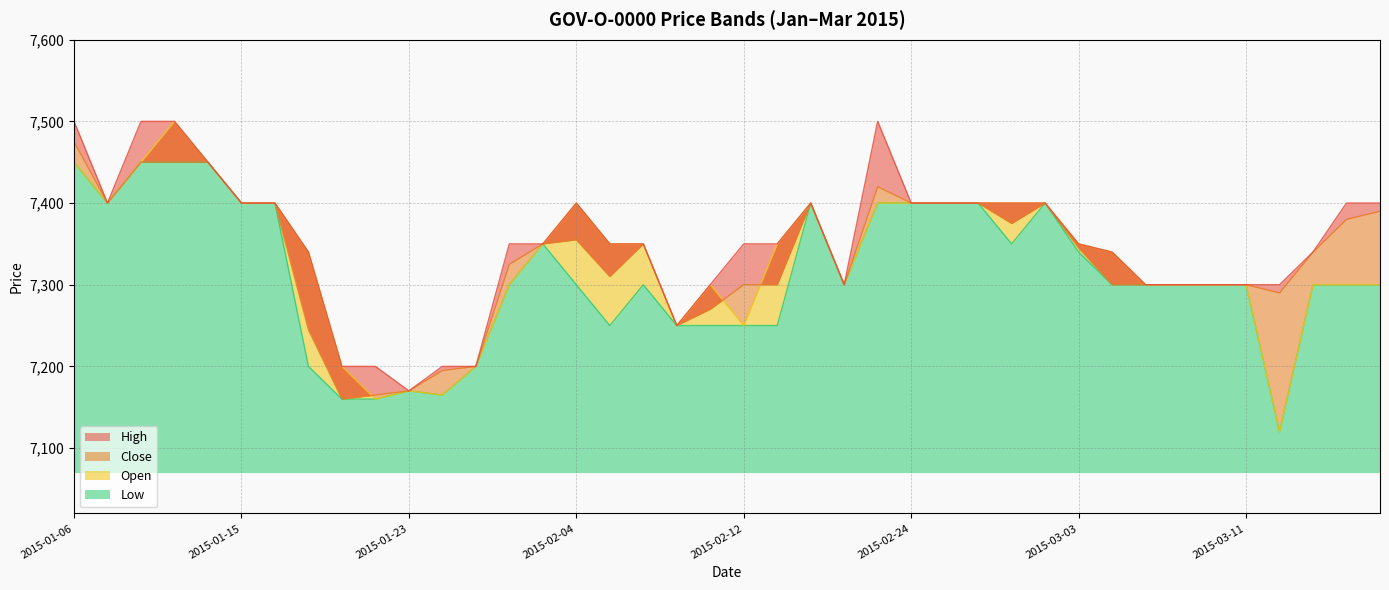

What is the value of the High point at the 6th from the left?

7400